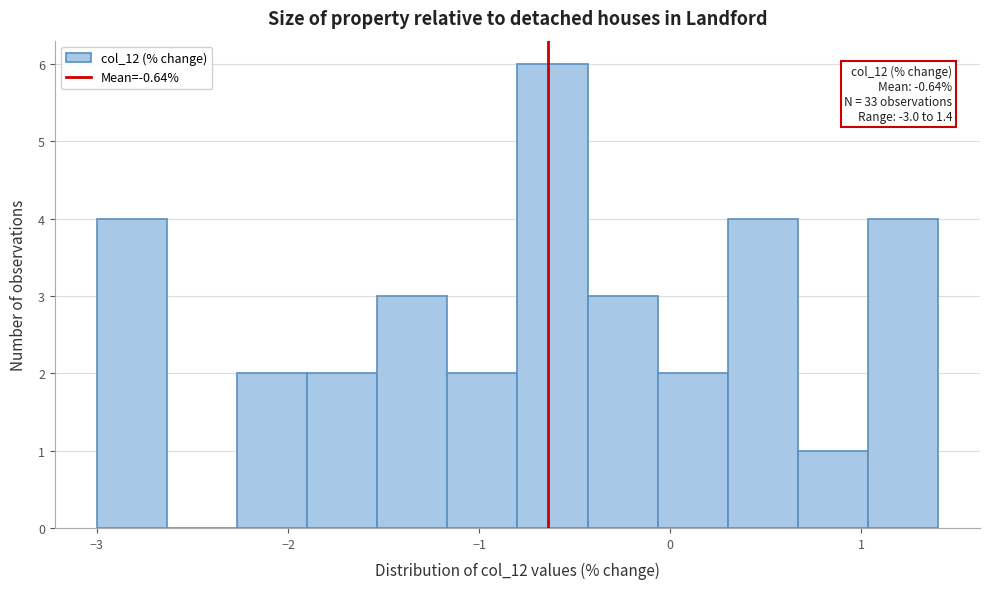

Around what value on the x-axis is the tallest bar? Give the approximate position of its centre, as read against the axis.

-0.6